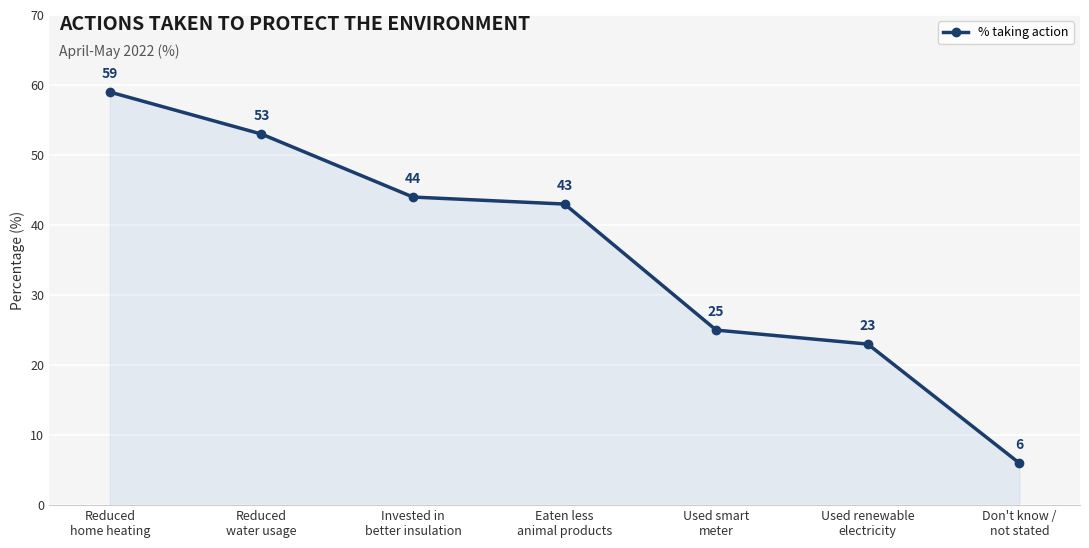

True or false: the data has more than 1 interior local peaks.

False